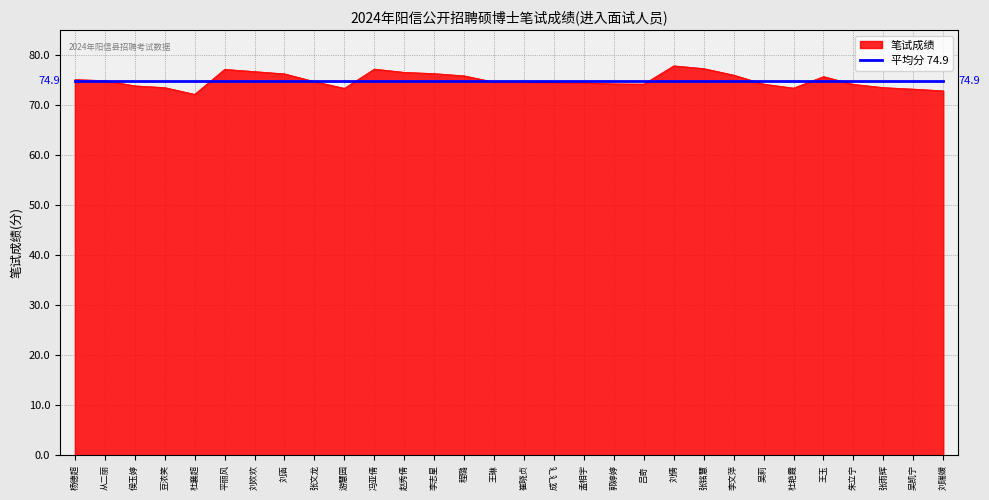

Read the 笔试成绩 value at 张铭慧.

77.3